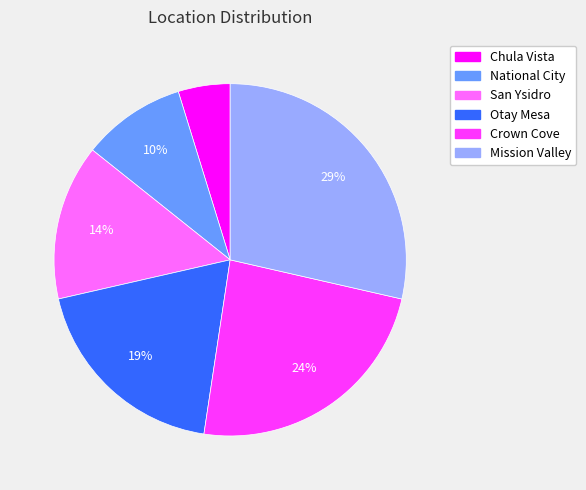

How many segments does this pie chart have?

6